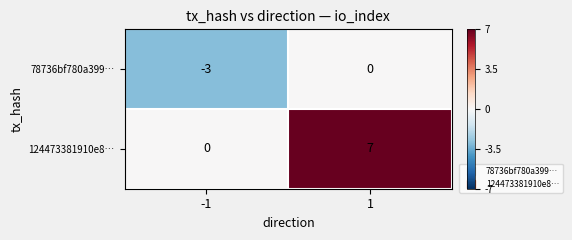

Which series has the largest total across all categories?

124473381910e8…